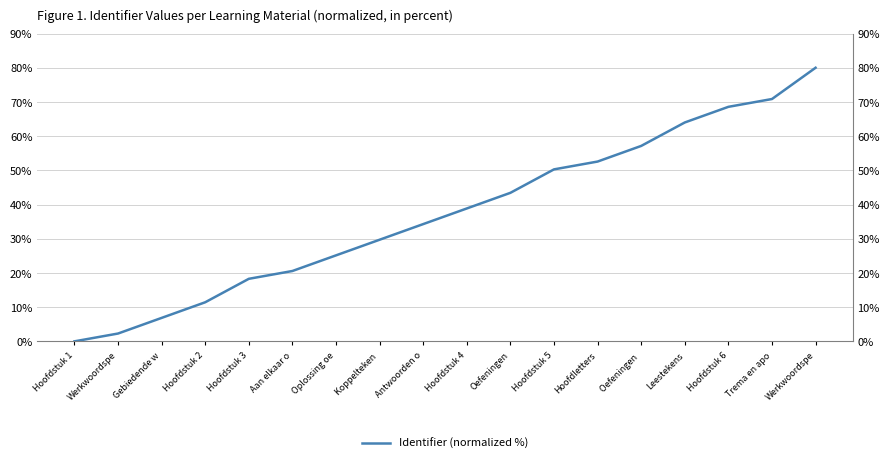

What is the value of the 4th point from the left?

11.4